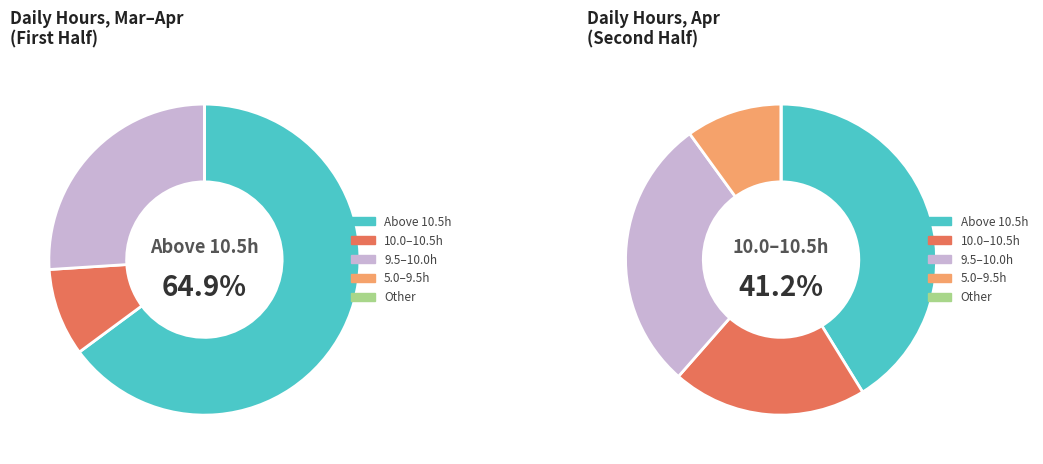

The 29-Fri slice represents 1% of the pie. True or false?

False